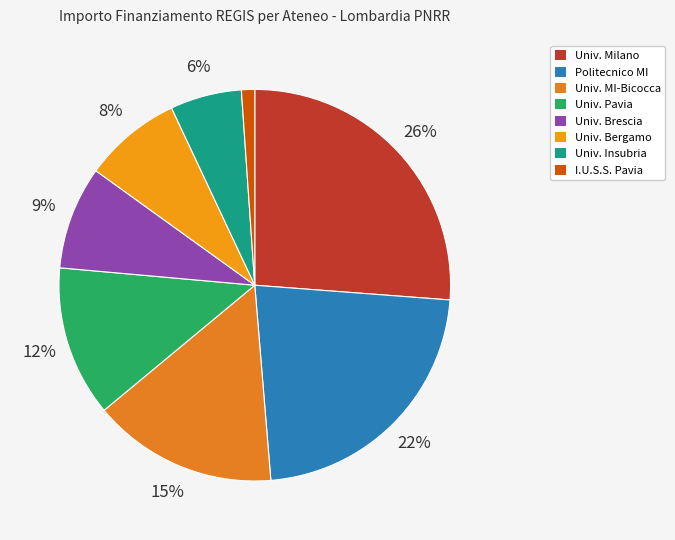

How many slices are in this pie chart?

8